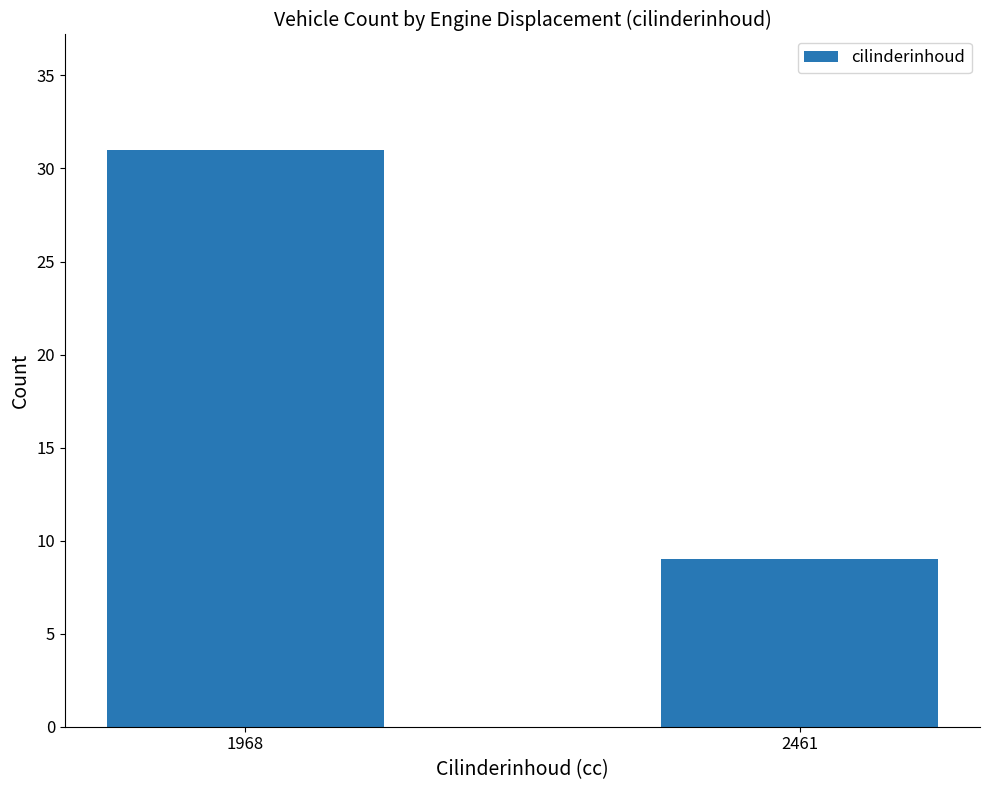

What is the smallest value displayed?

9